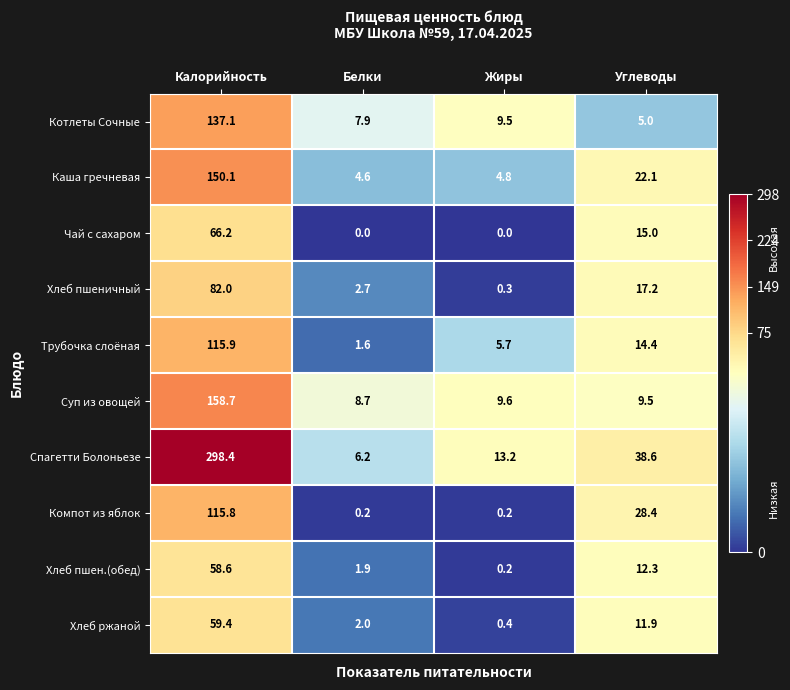

At which label does Котлеты Сочные first exceed 9?

Калорийность